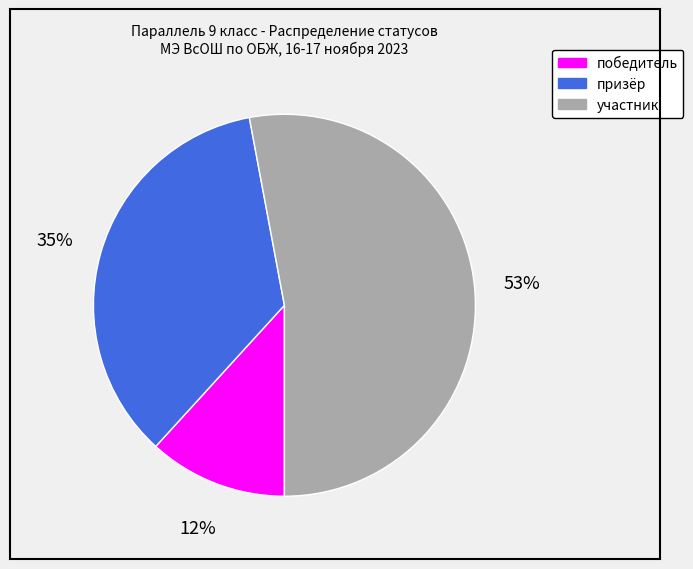

True or false: победитель accounts for 17% of the total.

False